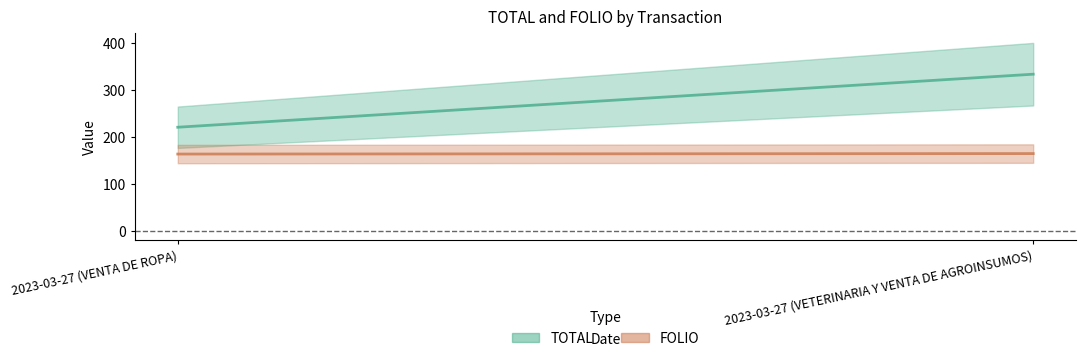

Is the value of FOLIO at 2023-03-27 (VETERINARIA Y VENTA DE AGROINSUMOS) greater than the value of TOTAL at 2023-03-27 (VETERINARIA Y VENTA DE AGROINSUMOS)?

No